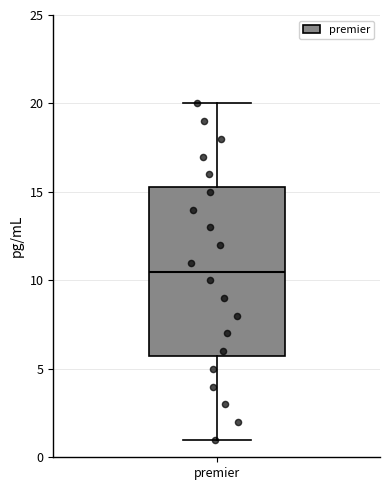

Transcribe this box plot: give where the median line is, the range the box spans, and where the two whiskers end, as read against the y-axis. The values are not printed on the chart, so give them approximately, as read against the axis.

median 10.5, box 6.0 to 15.5, whiskers 1.0 to 20.0